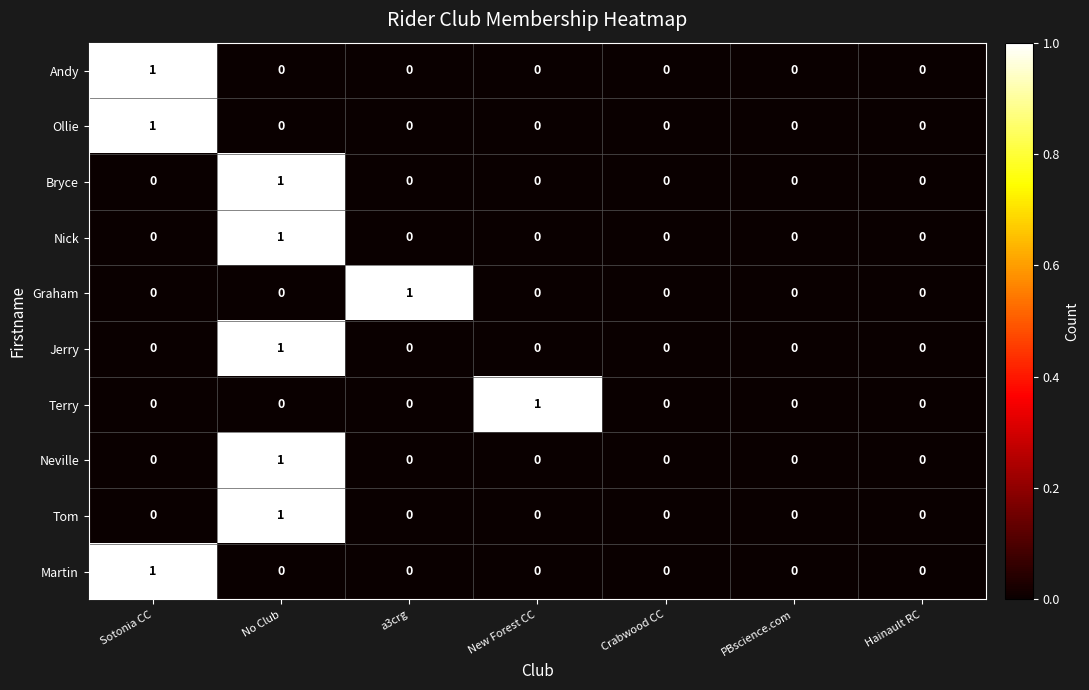

Count the Graham values in the range 0 to 1.

7